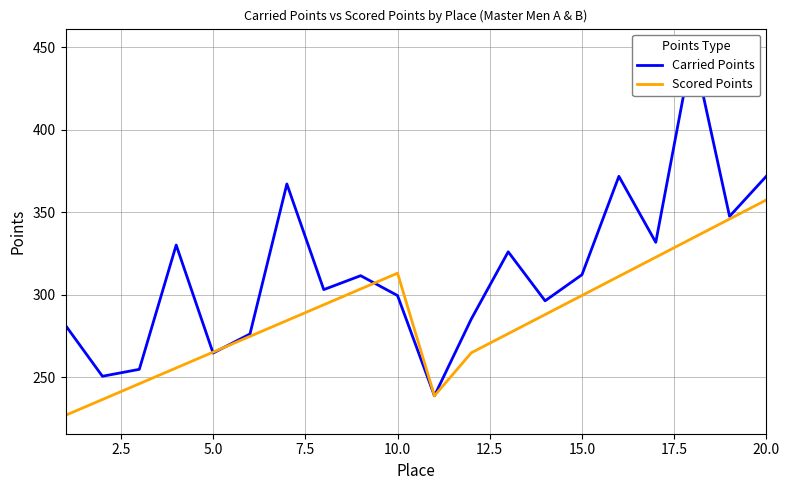

What is the maximum value shown in the chart?

450.0